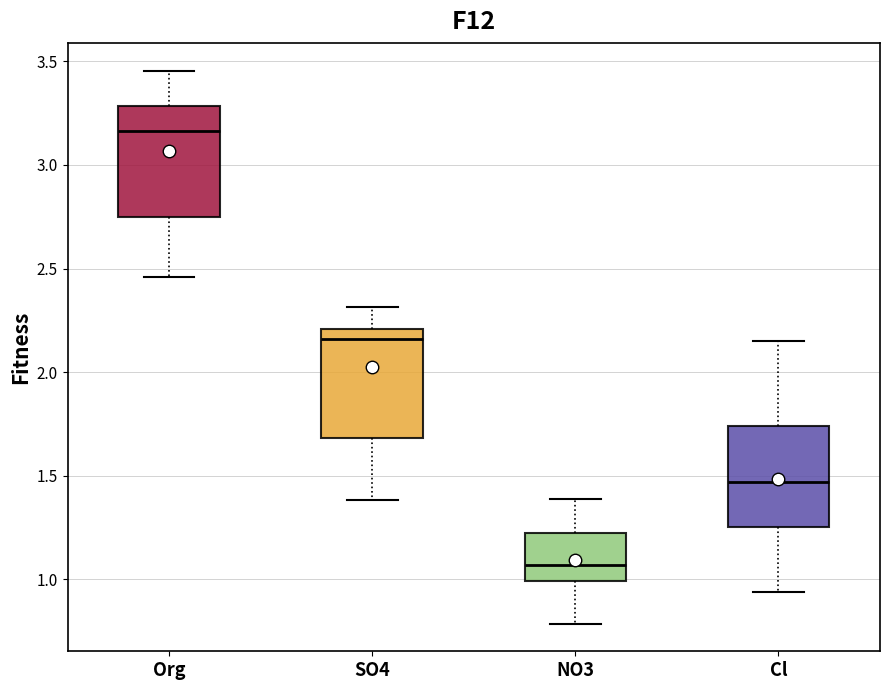

Which box's median line is the lowest?

NO3